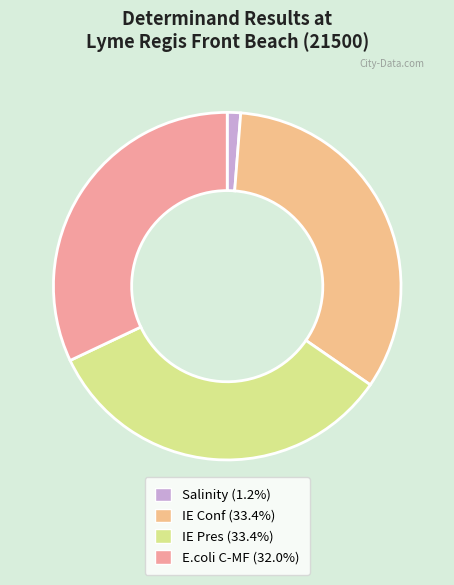

Rank the categories by value from lowest to highest.

Salinity, E.coli C-MF, IE Conf, IE Pres